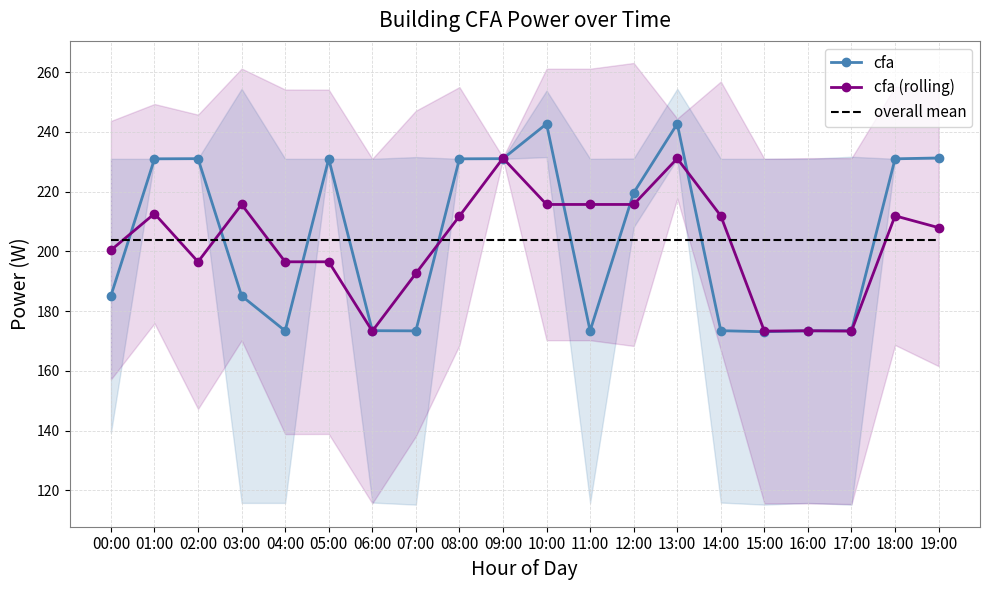

What is the lowest value of the cfa series?

173.1